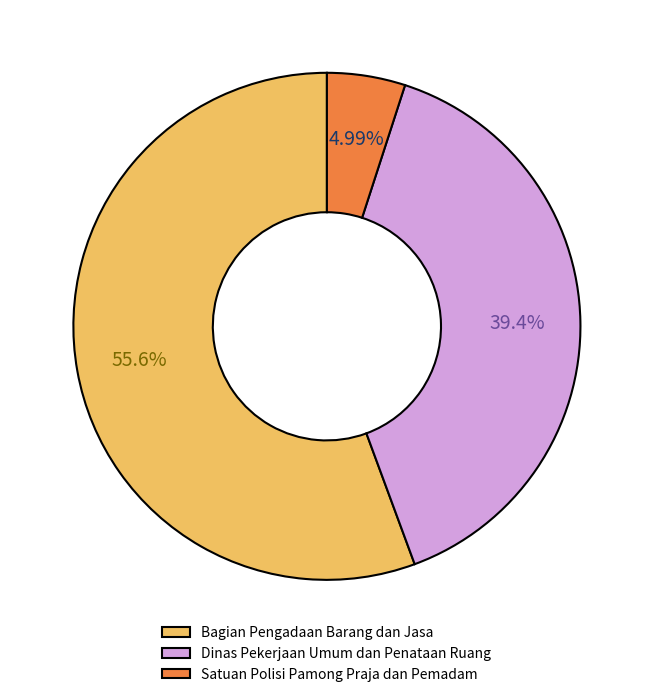

How many segments does this pie chart have?

3